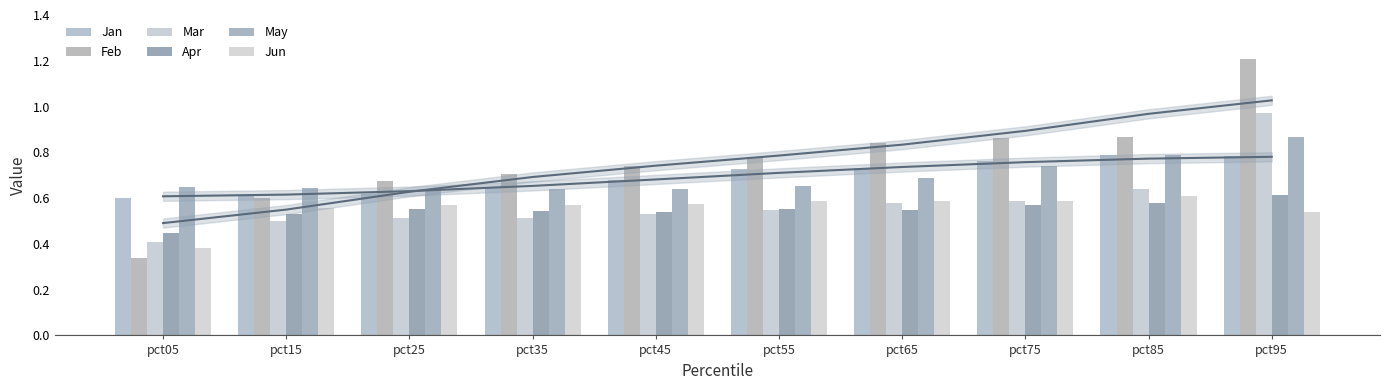

Which category has the highest value in the Apr series?

pct95